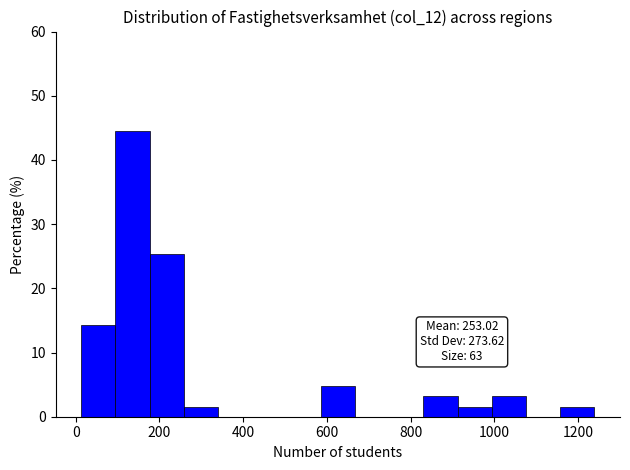

Over which range of the x-axis is the bar tallest?

100 to 180